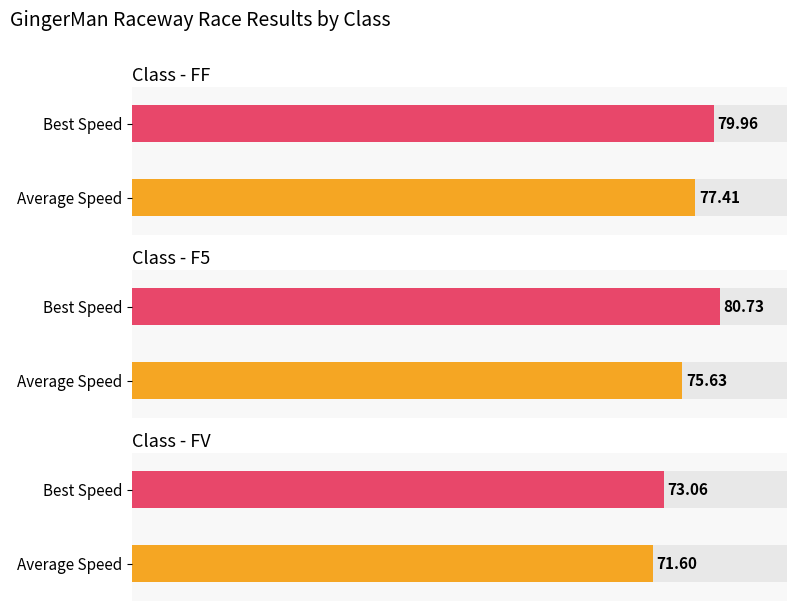

At which category is the sum across all series the highest?

FF